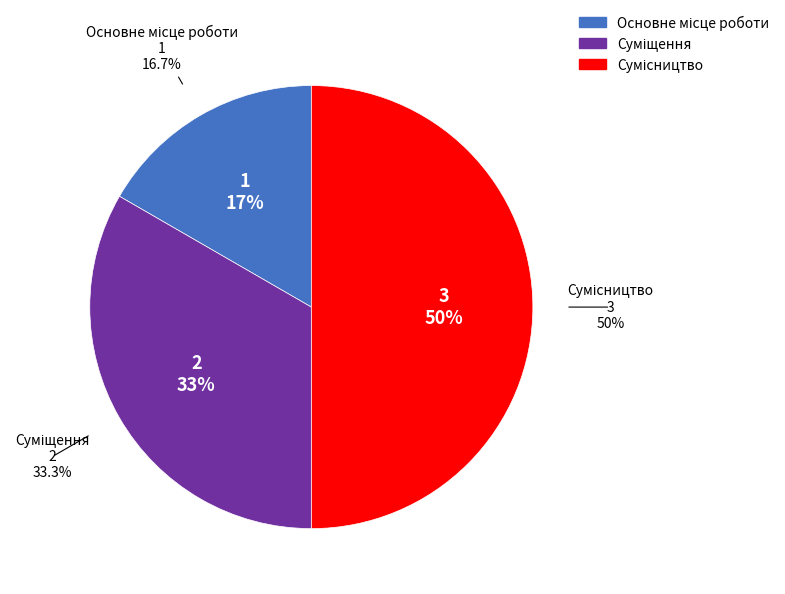

Rank the categories by value from lowest to highest.

Основне місце роботи, Суміщення, Сумісництво